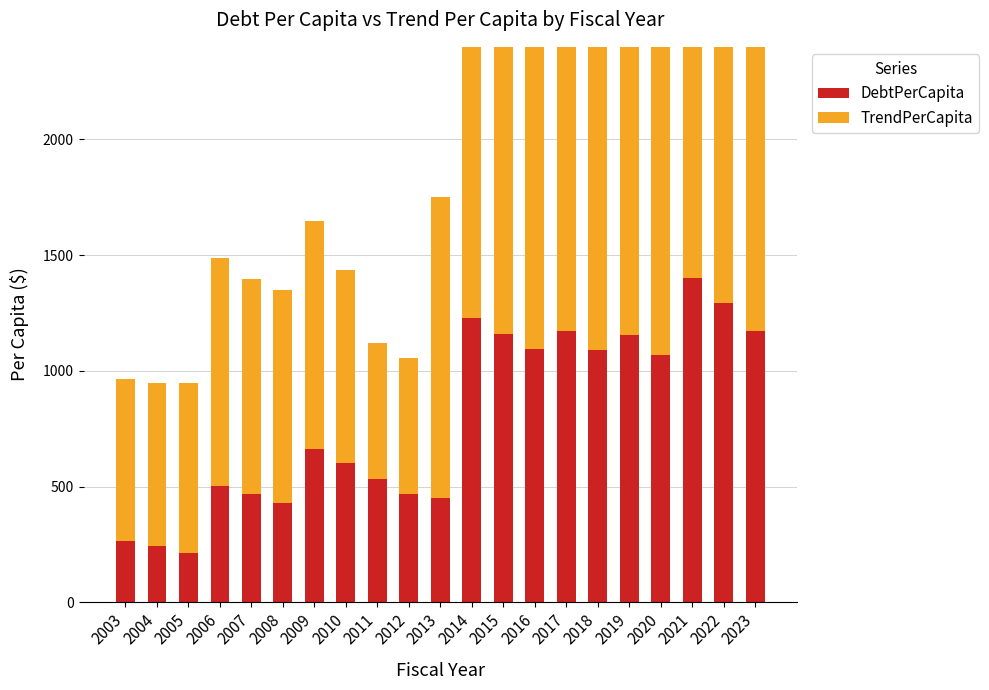

What is the difference between the maximum and minimum values in the TrendPerCapita series?

1502.6